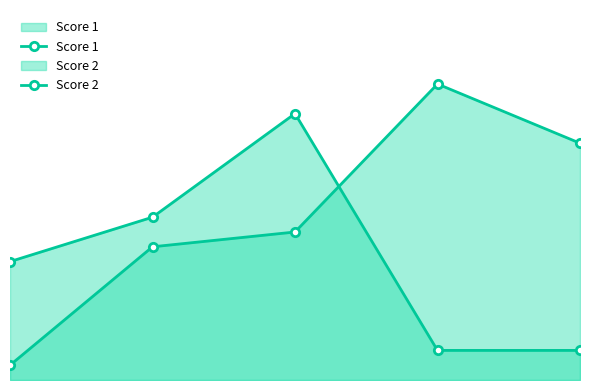

What is the difference between the Score 1 values at 3 and 2?

16